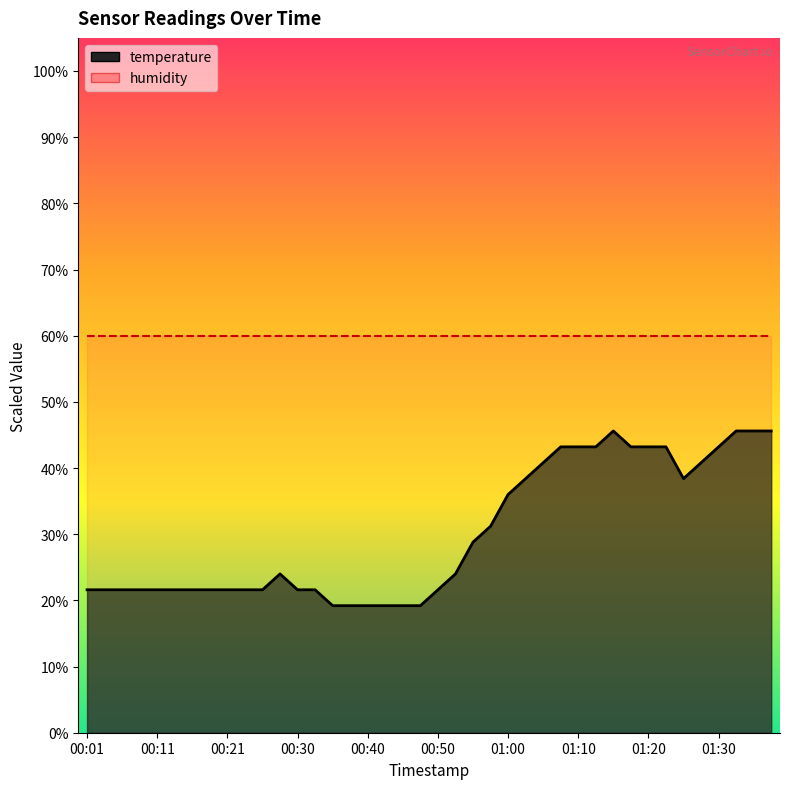

Is it true that the value at 00:03 is 31.6?

False